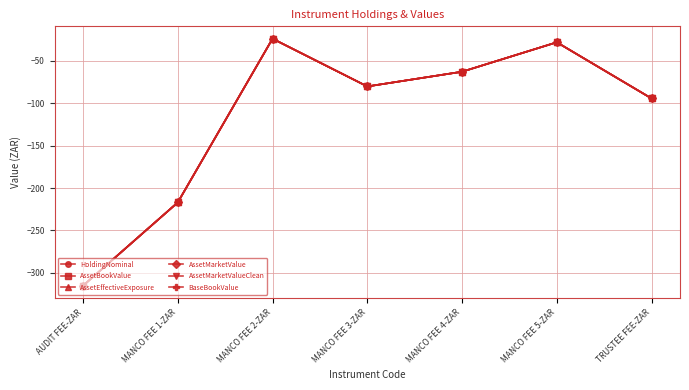

Which series has the largest range (max minus min)?

HoldingNominal